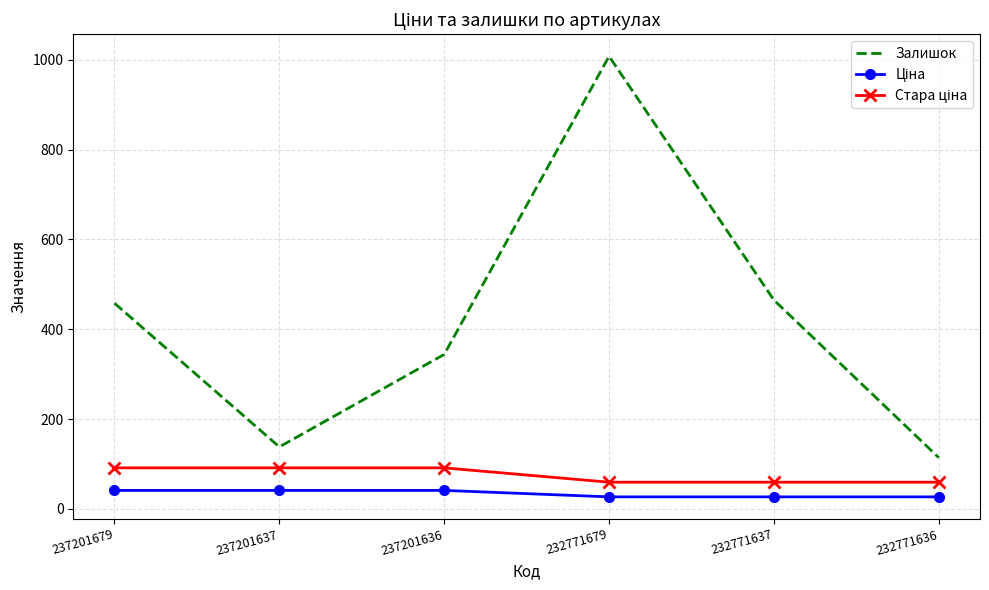

How many distinct data groups are displayed?

3